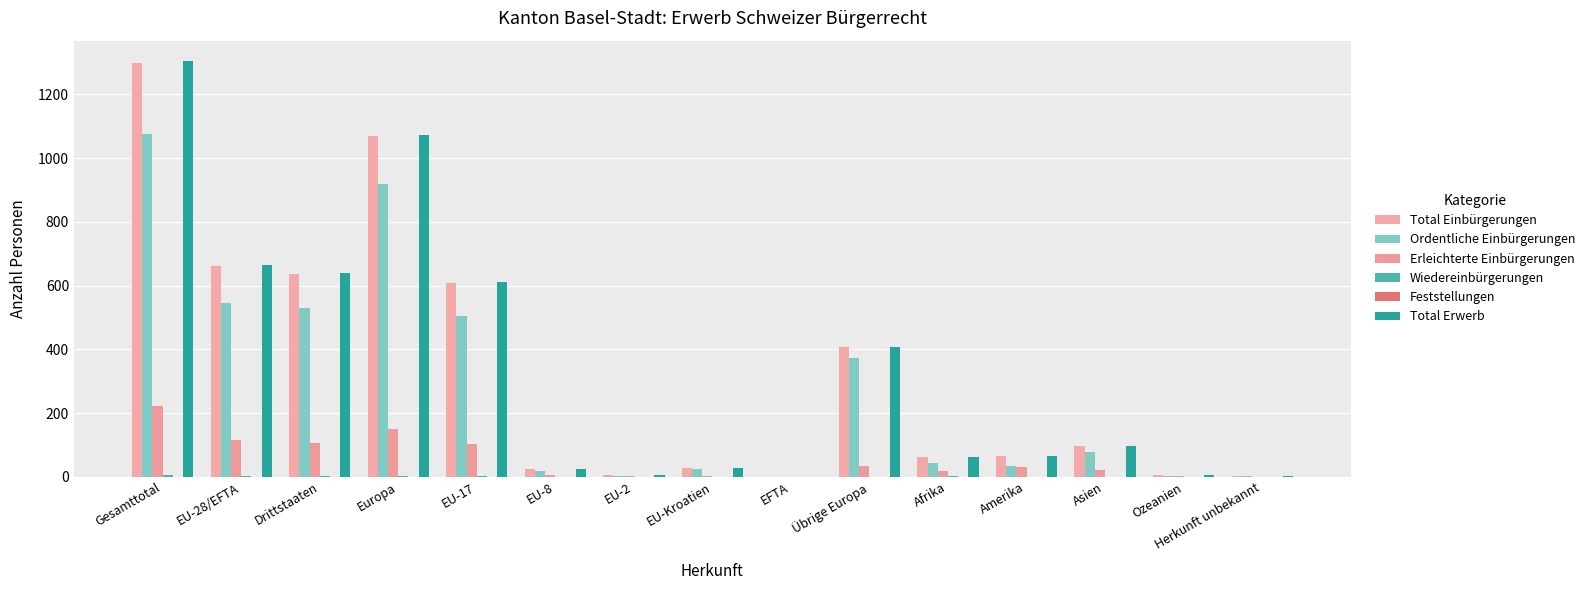

How many categories are shown in the chart?

15